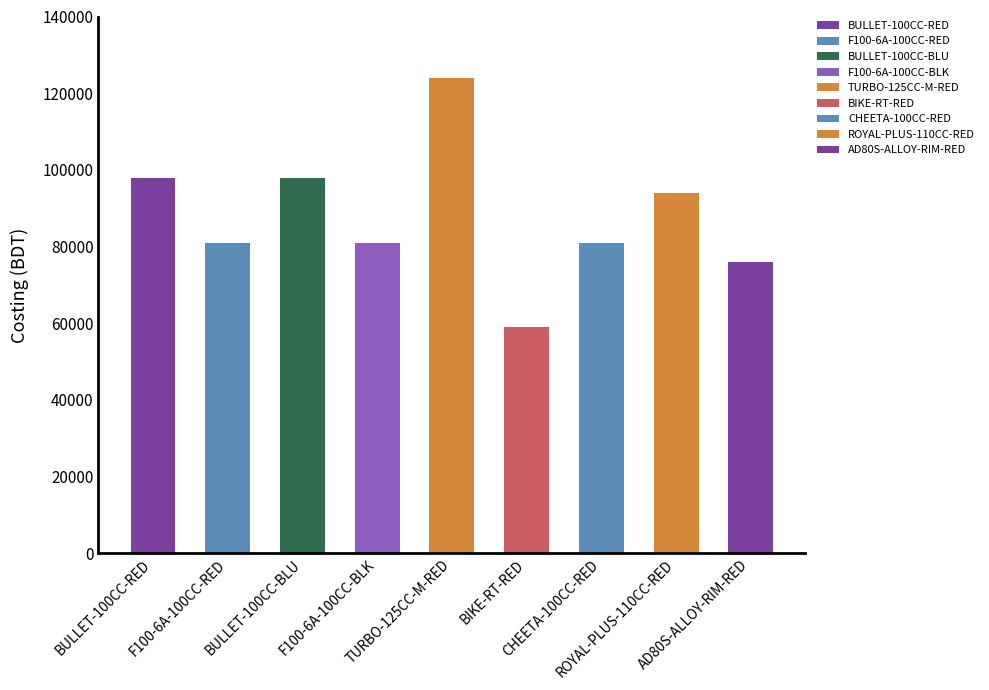

The value at ROYAL-PLUS-110CC-RED is 133091. True or false?

False